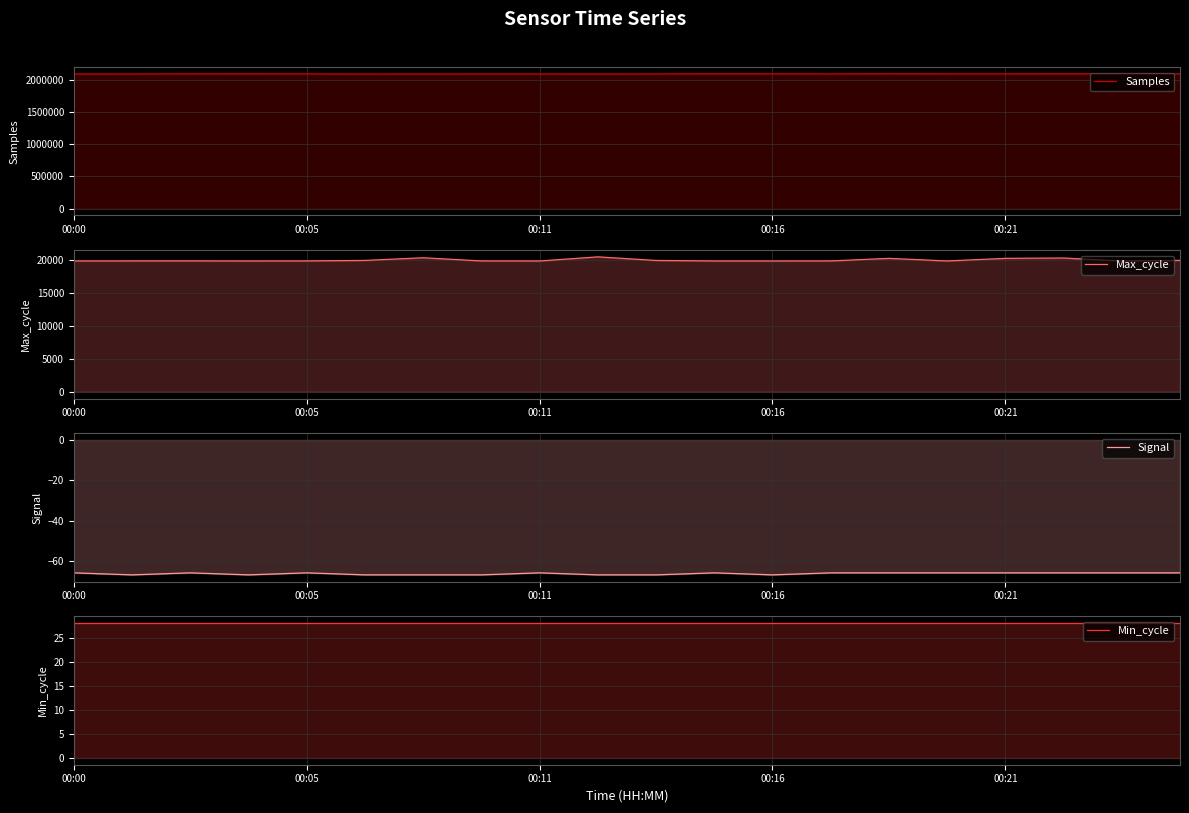

What is the lowest value of the Min_cycle series?

28